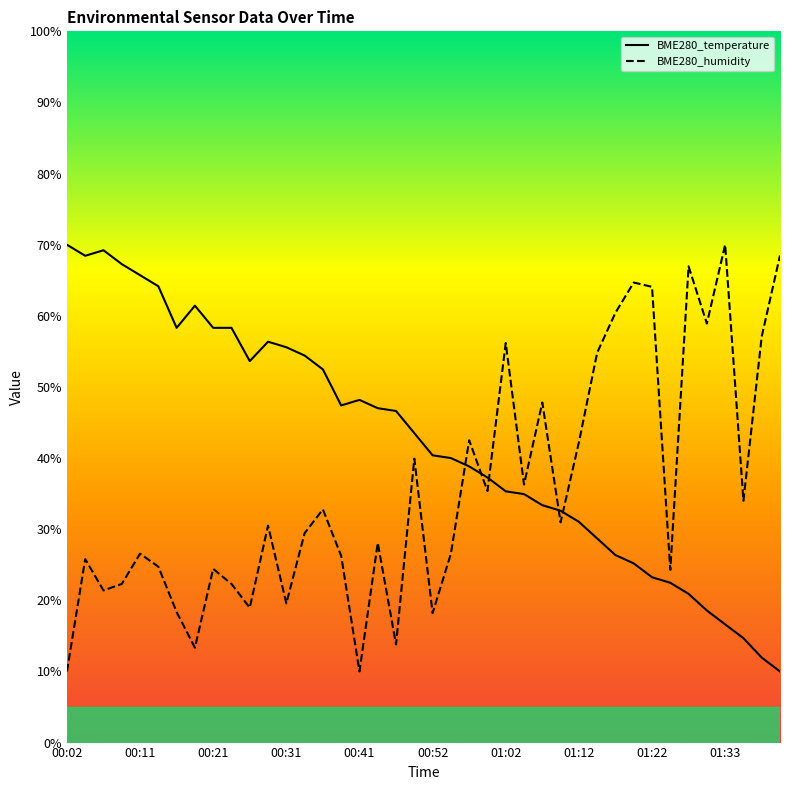

At which category does the chart reach its peak across all series?

00:02